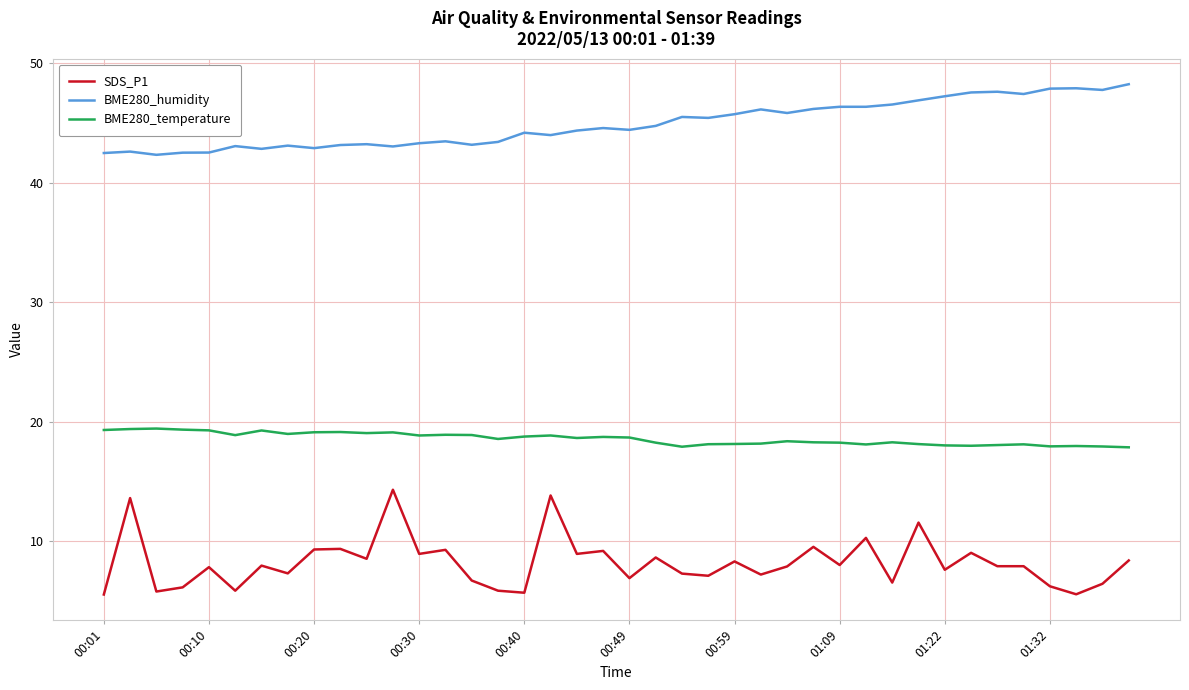

Which series has the largest range (max minus min)?

SDS_P1